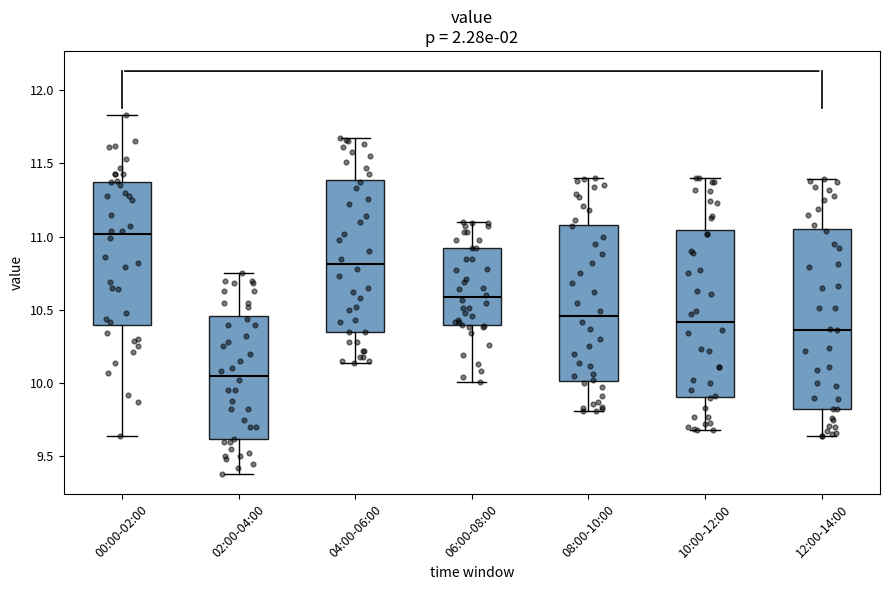

Where is the lower edge of the box for 10:00-12:00 on the y-axis? The values are not printed on the chart, so give them approximately, as read against the axis.

9.90